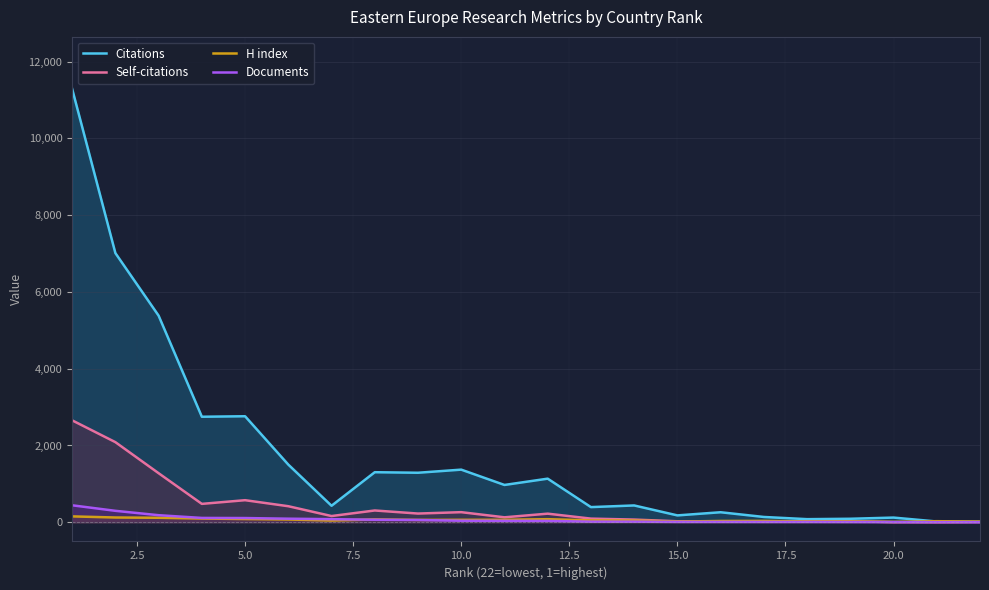

How many lines are shown in the chart?

4